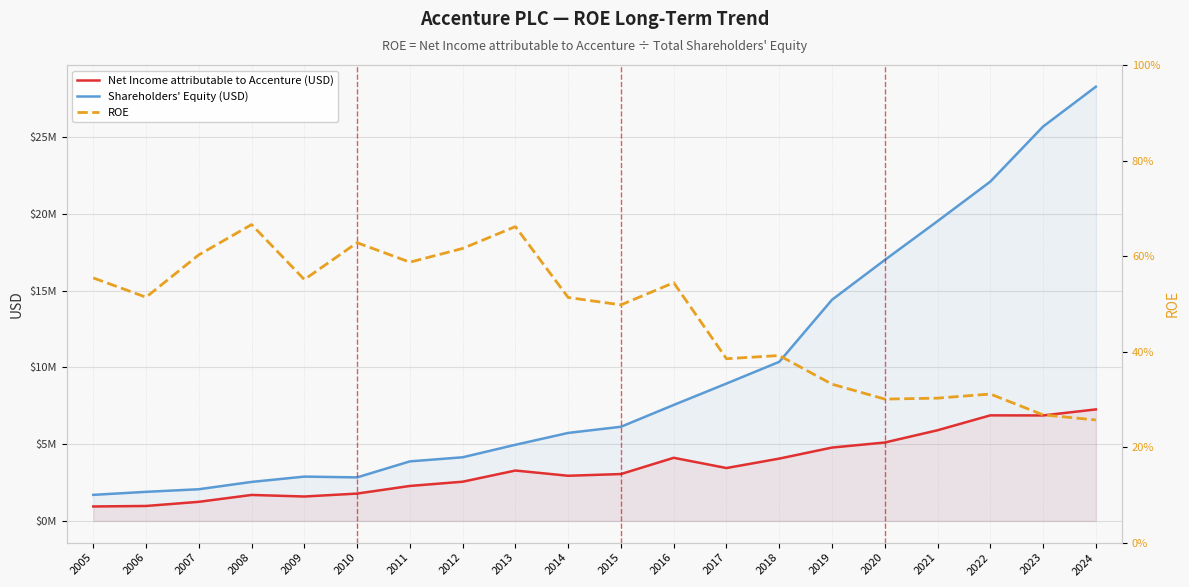

True or false: Shareholders' Equity (USD) has a value of 2835746.0 at 2010.

True